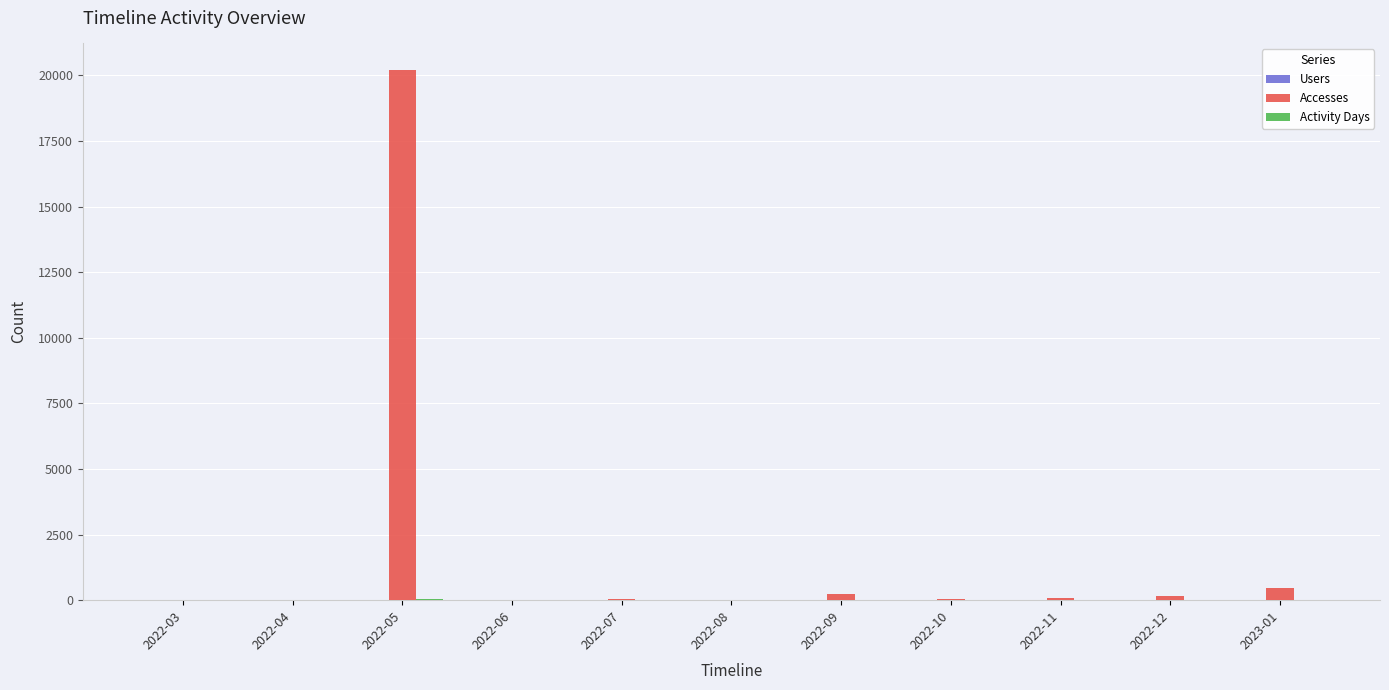

What is the sum of all Accesses values?

21215